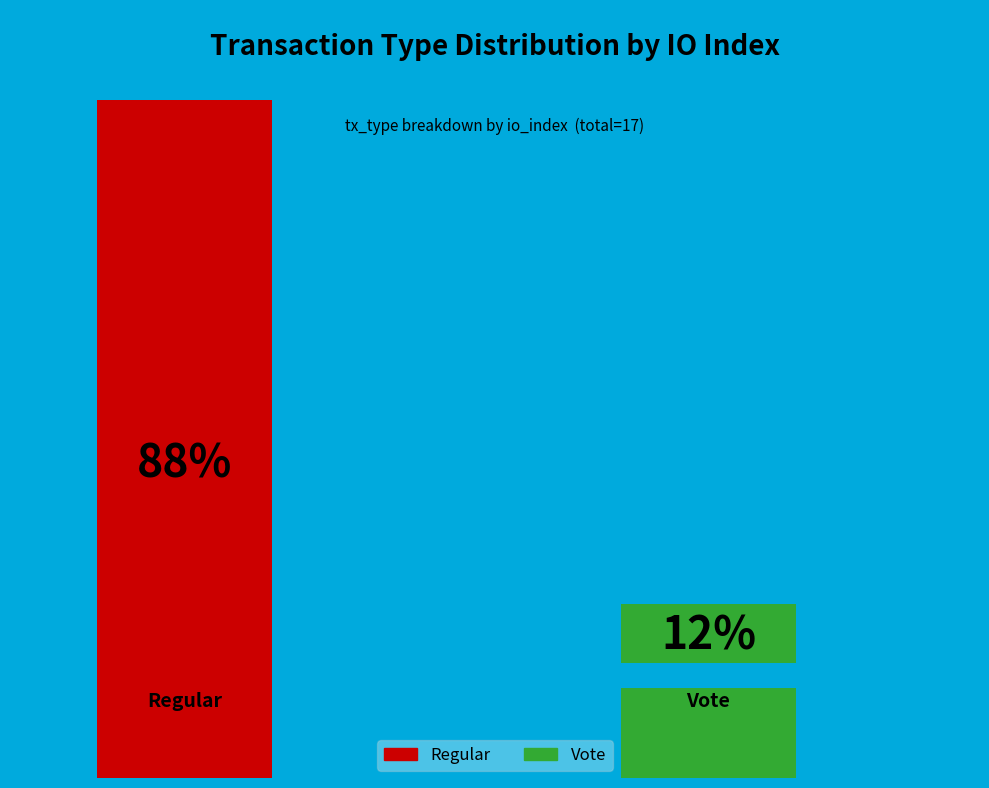

How many segments does this pie chart have?

2